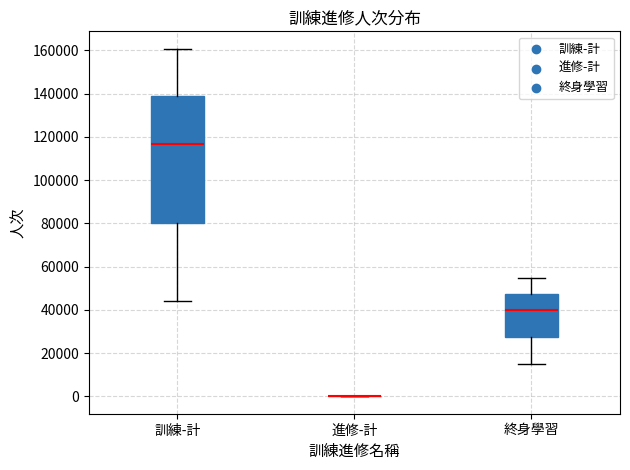

Reading left to right, read every box against the y-axis: the position of its median line, the range the box covers, and the ends of its whiskers. The values are not printed on the chart, so give them approximately, as read against the axis.

訓練-計: median 116000, box 80000 to 138000, whiskers 44000 to 160000
進修-計: box collapsed to a line at 0, whiskers 0 to 0
終身學習: median 40000, box 28000 to 48000, whiskers 14000 to 54000